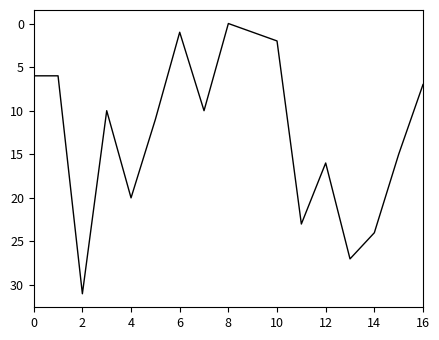

How many values are above zero?

16